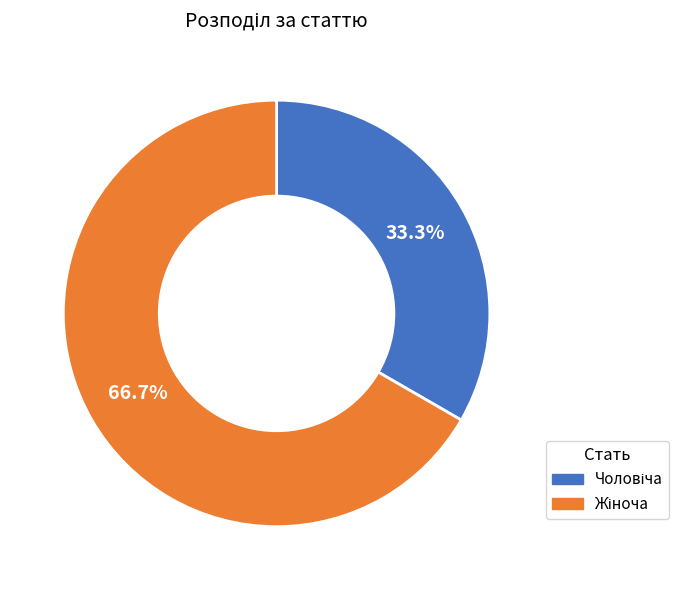

To the nearest percent, what is the difference between the largest and smallest slice percentages?

33%